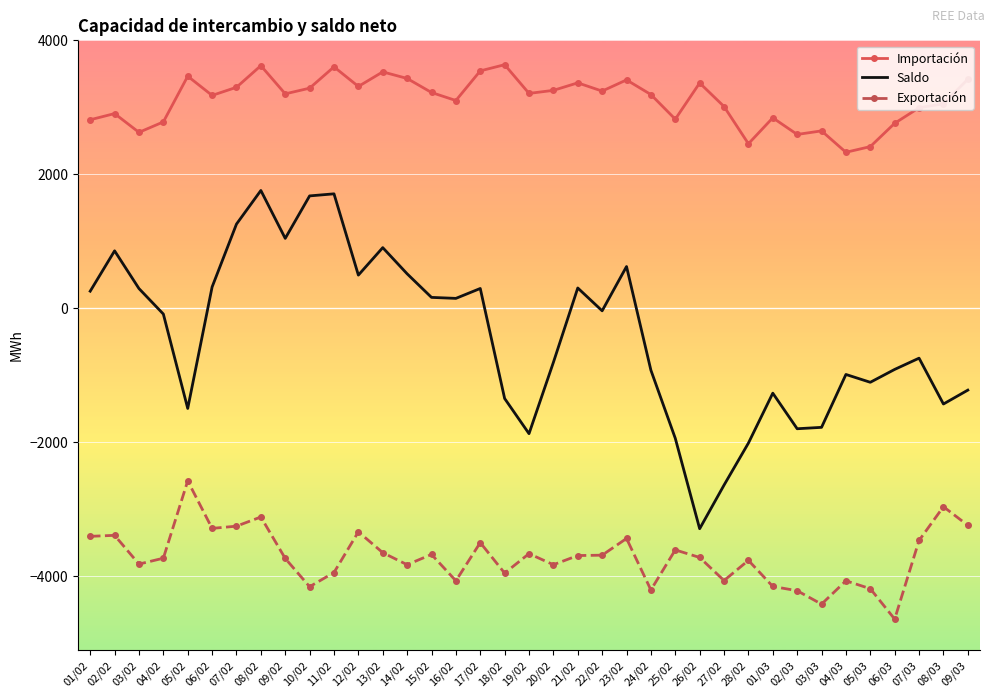

True or false: Saldo has a value of 1212.0 at 13/02.

False